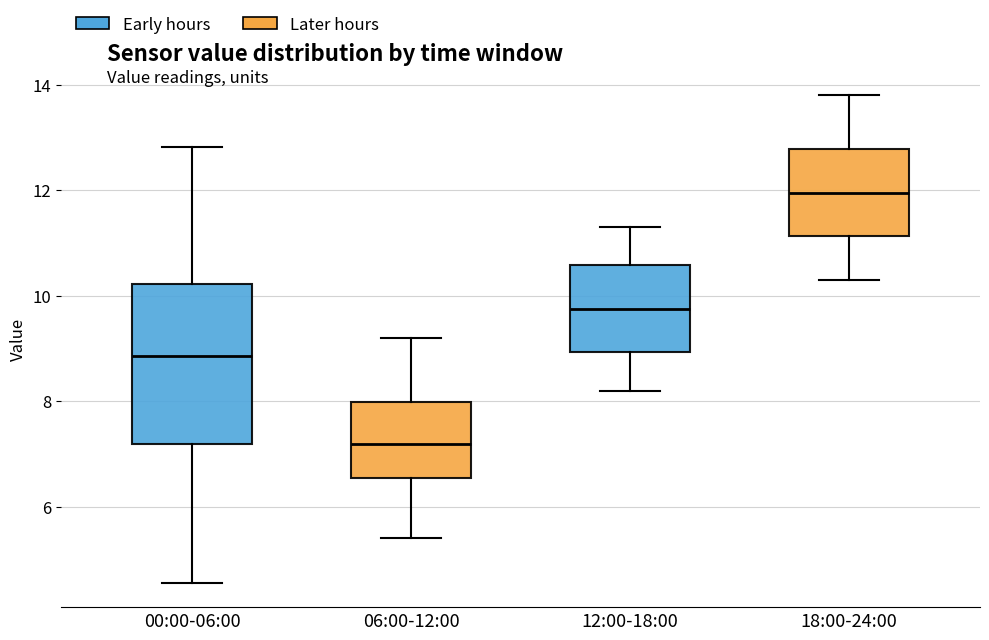

Which box is the tallest, from its lower edge to its upper edge?

00:00-06:00